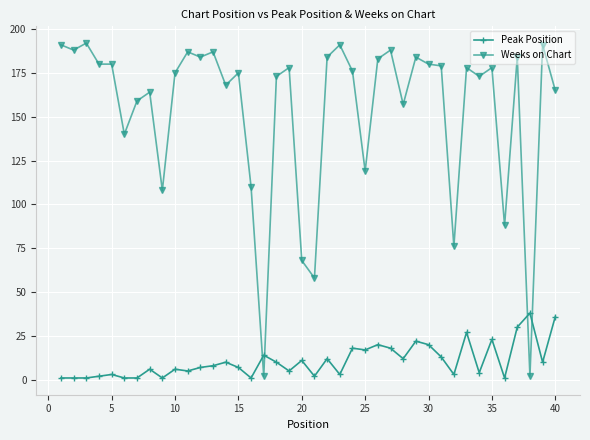

Rank the series by their average value, from lowest to highest.

Peak Position, Weeks on Chart